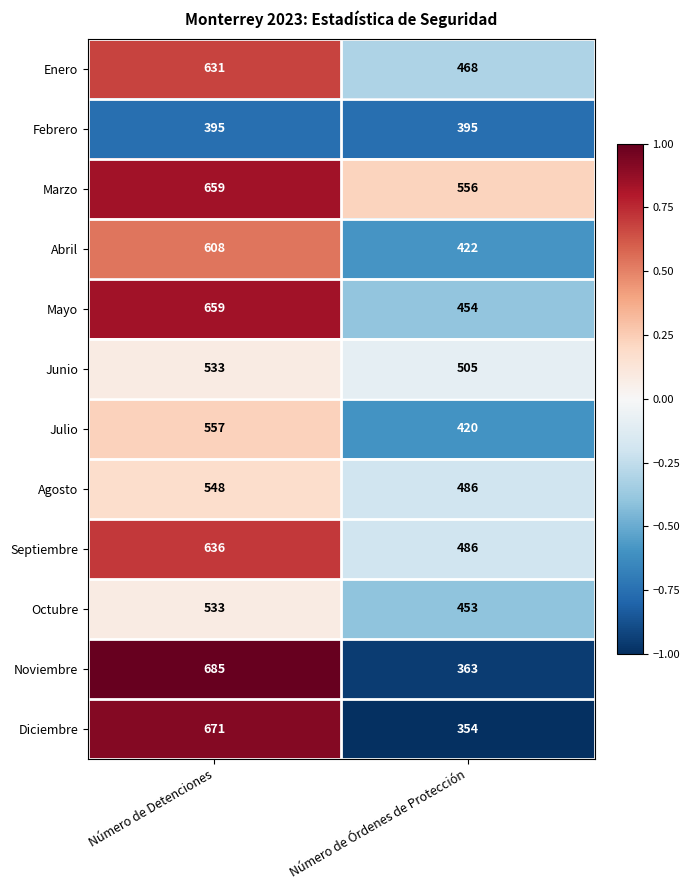

Rank the categories by Septiembre value from lowest to highest.

Número de Órdenes de Protección, Número de Detenciones